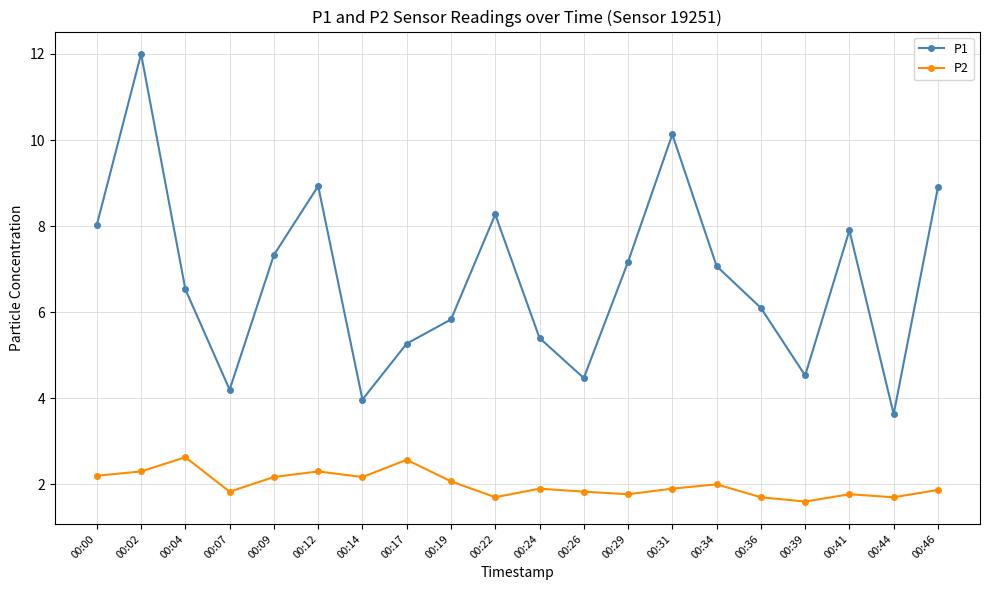

True or false: P1 has a value of 7.1 at 00:34.

True